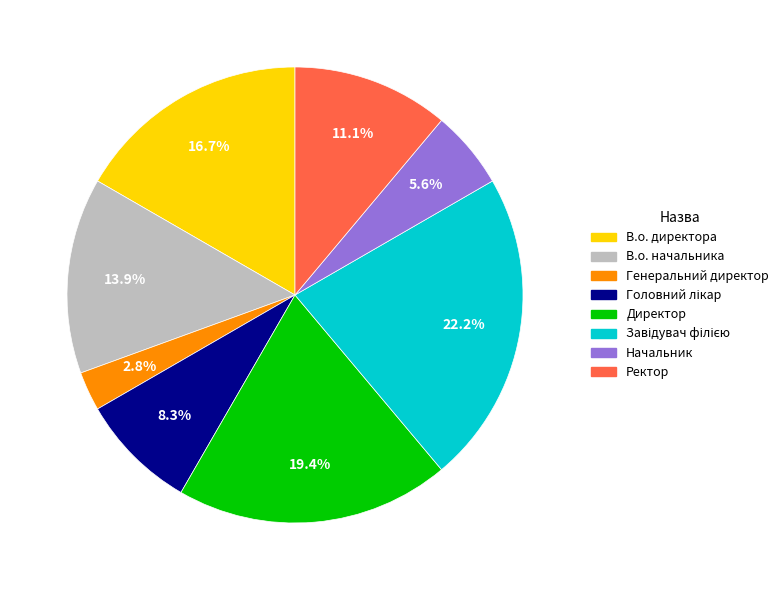

Count the number of slices in the pie.

8